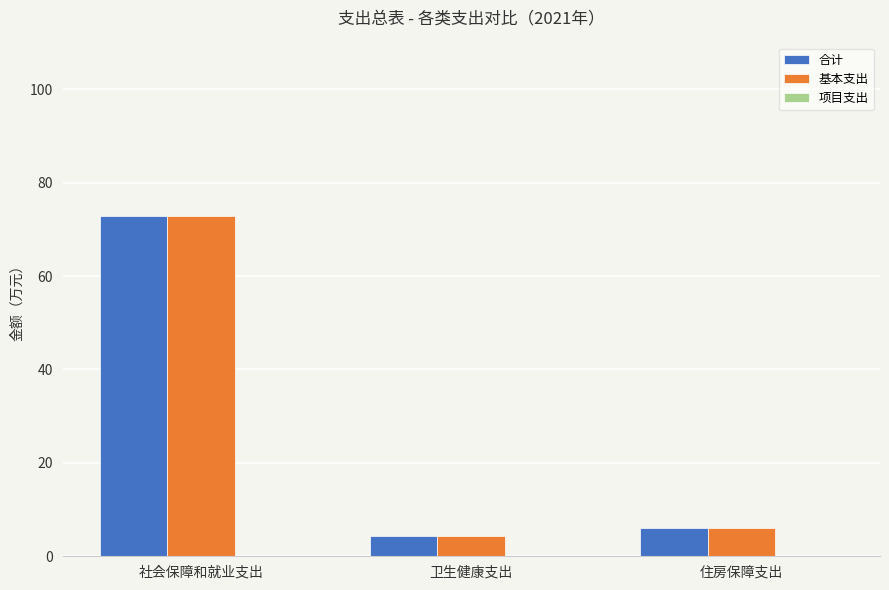

What is the maximum value shown in the chart?

72.8